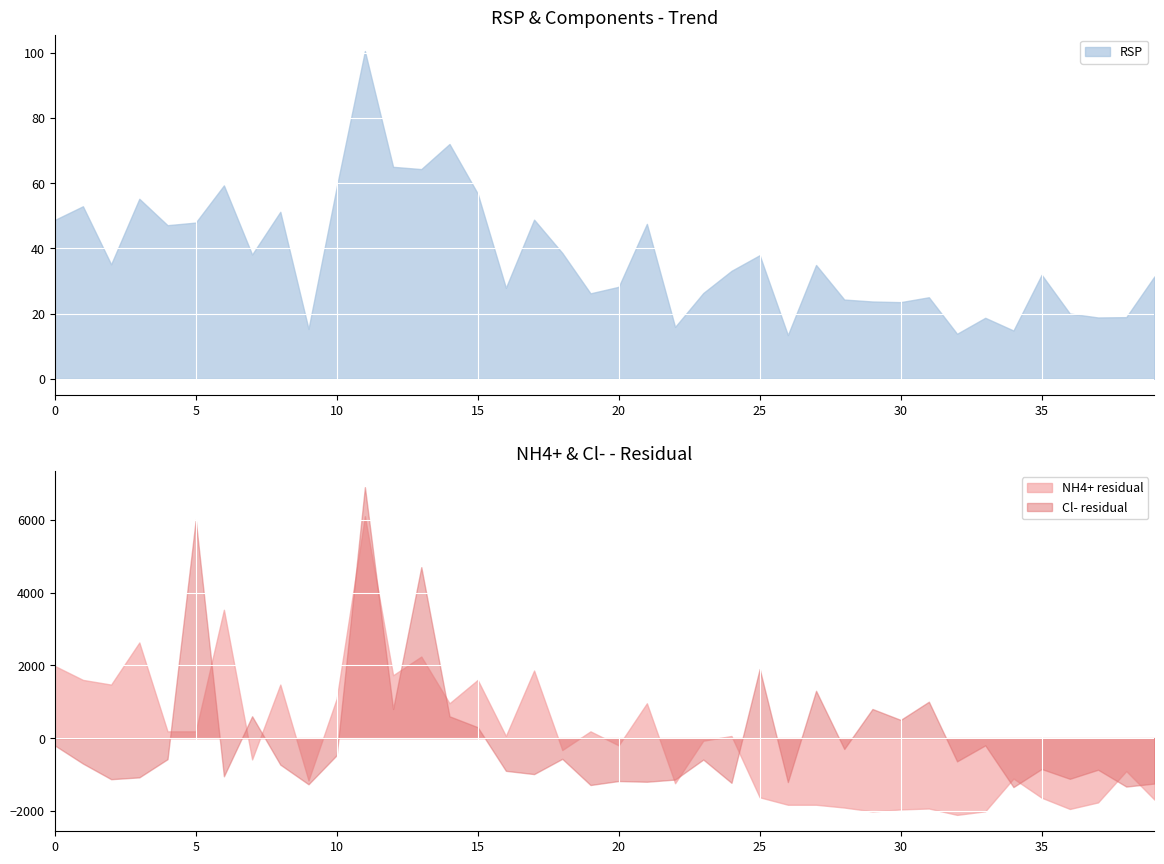

After their last crossing, which series has the higher values: NH4+ residual or Cl- residual?

Cl- residual